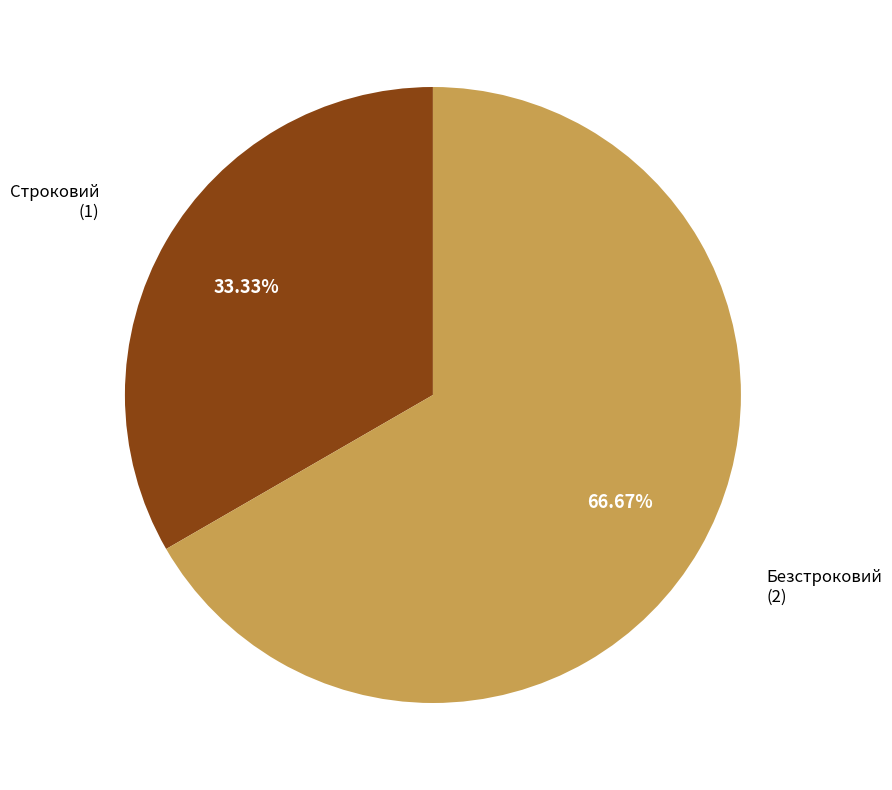

Is there a majority slice in this chart?

Yes